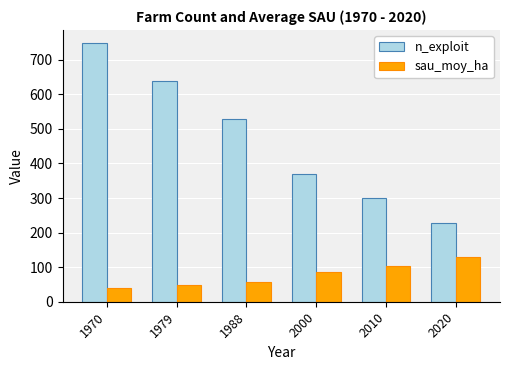

Reading left to right, transcribe all the data shown in this chart.

n_exploit: 1970=749.0	1979=639.0	1988=530.0	2000=370.0	2010=299.0	2020=229.0
sau_moy_ha: 1970=40.1	1979=47.1	1988=57.2	2000=85.0	2010=103.0	2020=129.9